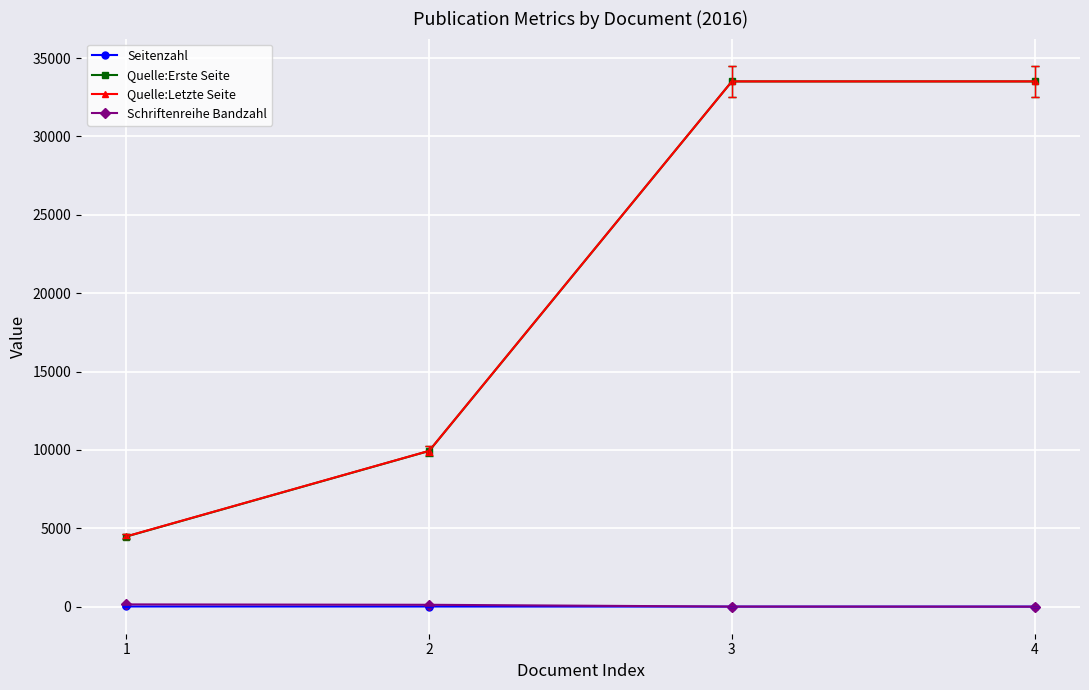

Does the chart display data point markers on the line(s)?

Yes